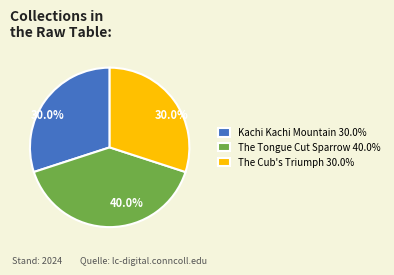

Between Kachi Kachi Mountain 30.0% and The Tongue Cut Sparrow 40.0%, which is larger?

The Tongue Cut Sparrow 40.0%